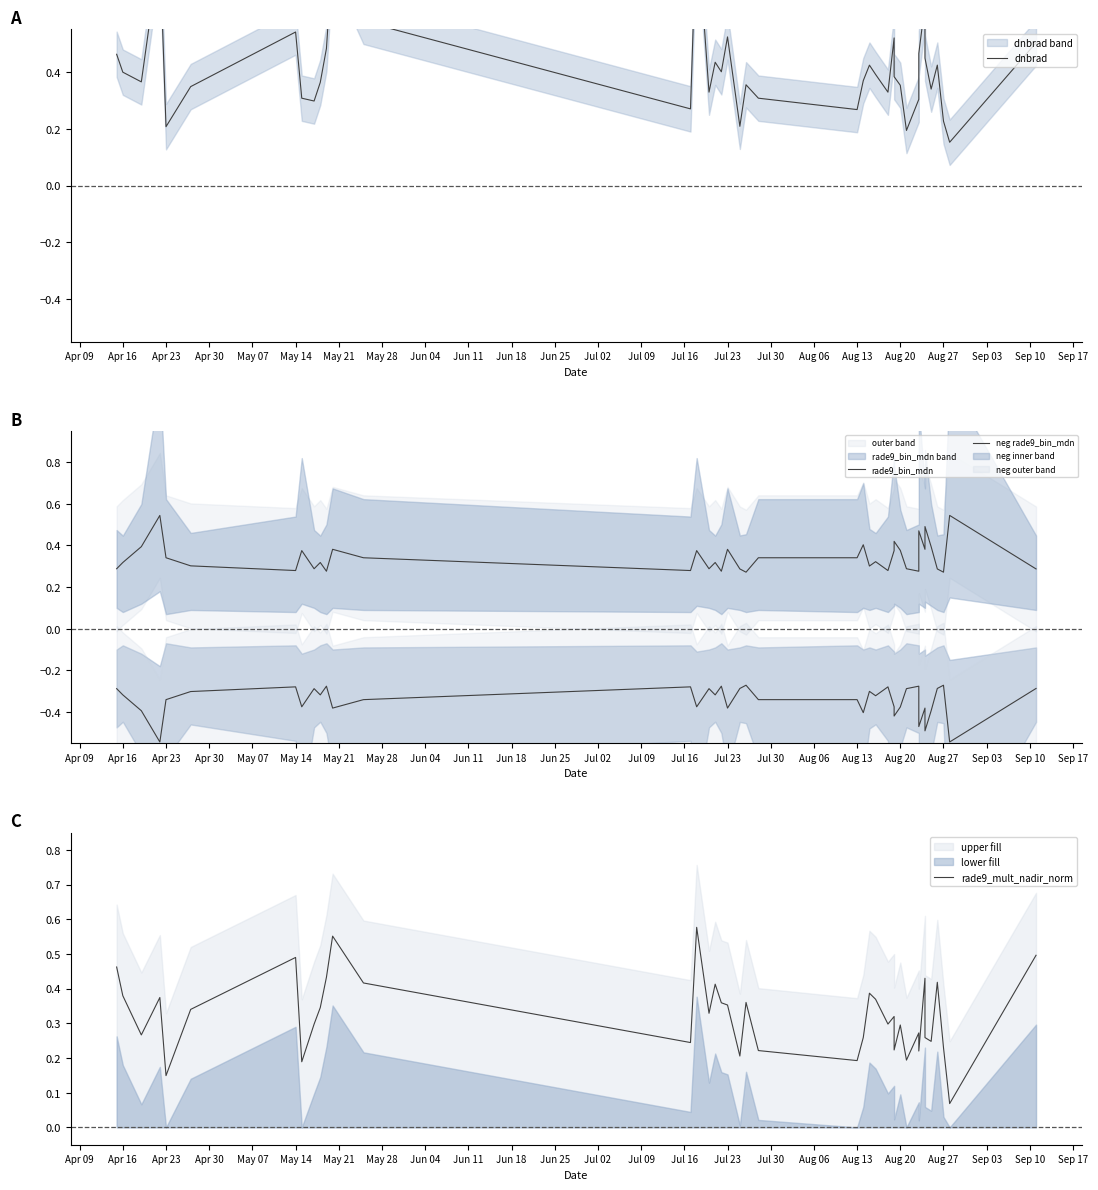

Which series ends up on top after the final intersection of rade9_mult_nadir_norm and rade9_bin_mdn?

rade9_mult_nadir_norm